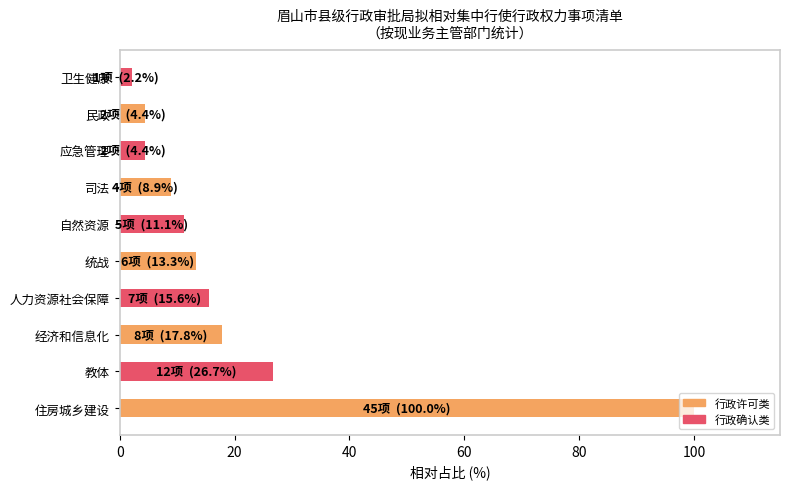

At which label is the value closest to 51?

教体